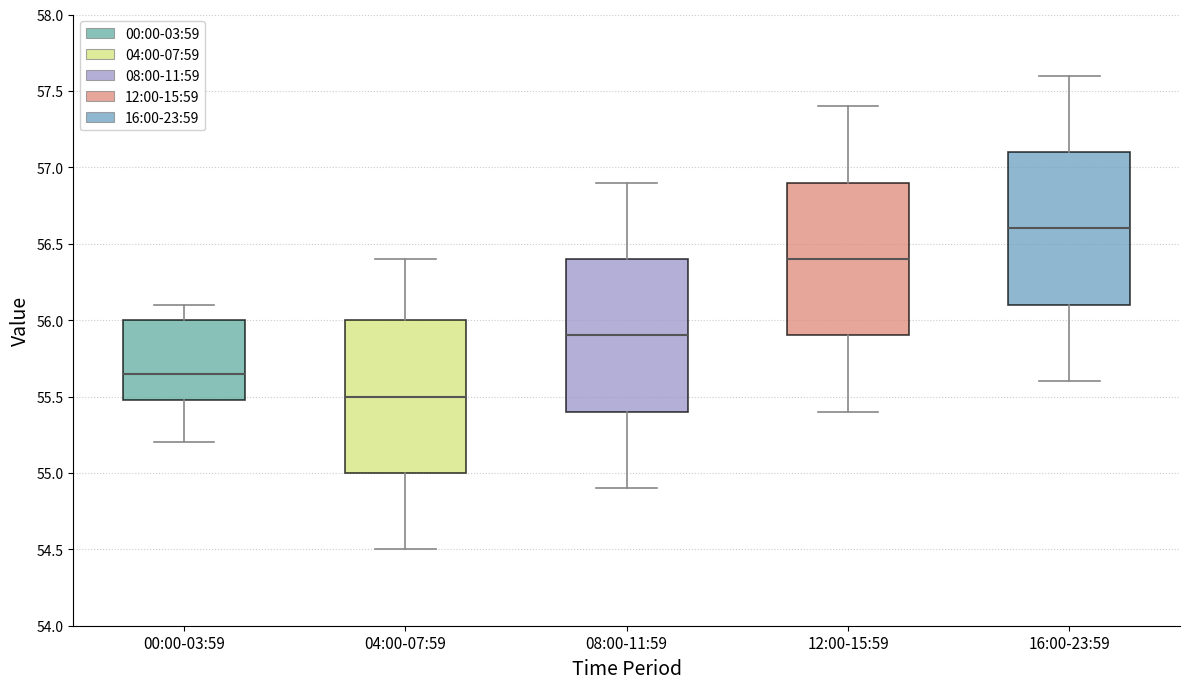

Reading left to right, read every box against the y-axis: the position of its median line, the range the box covers, and the ends of its whiskers. The values are not printed on the chart, so give them approximately, as read against the axis.

00:00-03:59: median 55.65, box 55.50 to 56.00, whiskers 55.20 to 56.10
04:00-07:59: median 55.50, box 55.00 to 56.00, whiskers 54.50 to 56.40
08:00-11:59: median 55.90, box 55.40 to 56.40, whiskers 54.90 to 56.90
12:00-15:59: median 56.40, box 55.90 to 56.90, whiskers 55.40 to 57.40
16:00-23:59: median 56.60, box 56.10 to 57.10, whiskers 55.60 to 57.60